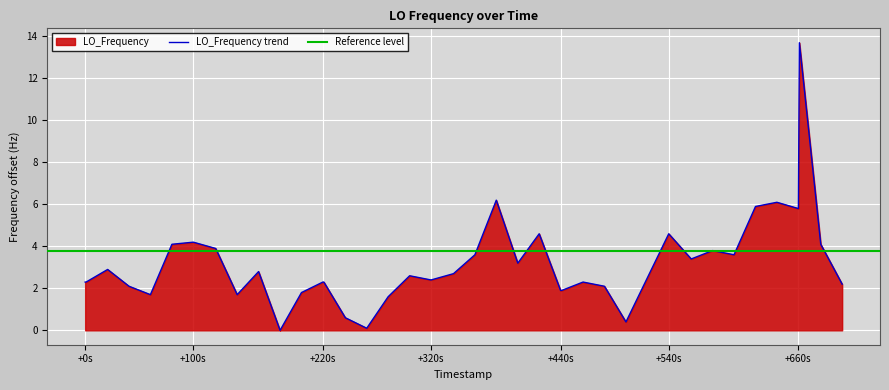

Is it true that LO_Frequency trend equals 2.3 at +220s?

True